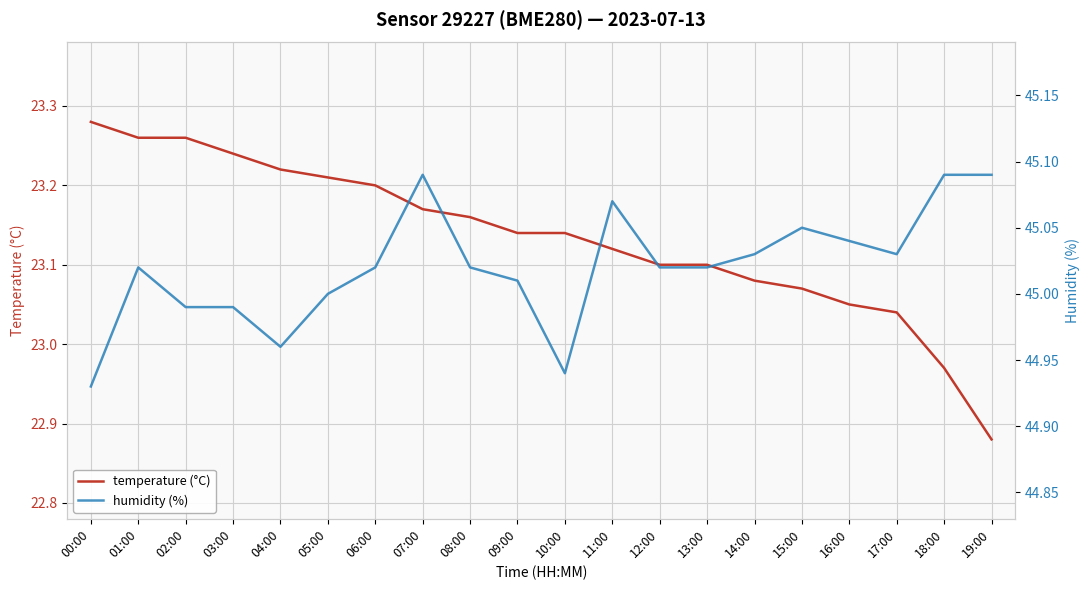

Is it true that humidity (%) equals 15.7 at 16:00?

False